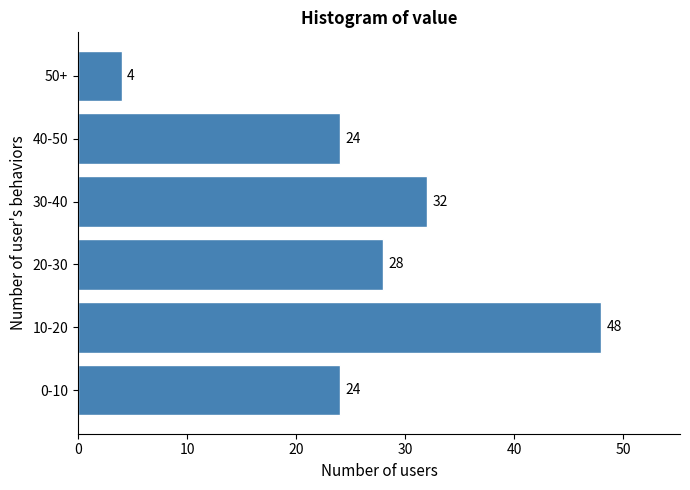

Reading bottom to top, extract all data points from this chart.

0-10=24	10-20=48	20-30=28	30-40=32	40-50=24	50+=4